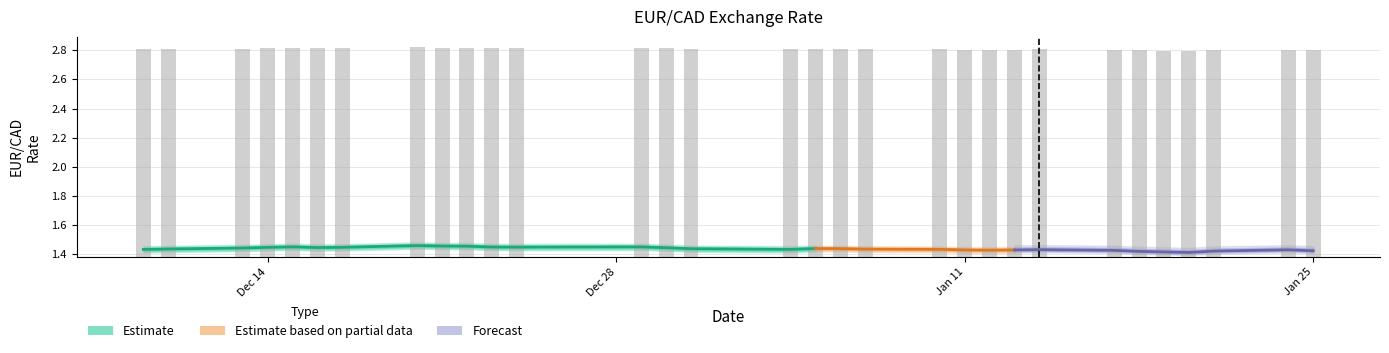

What is the sum of all values?

44.2